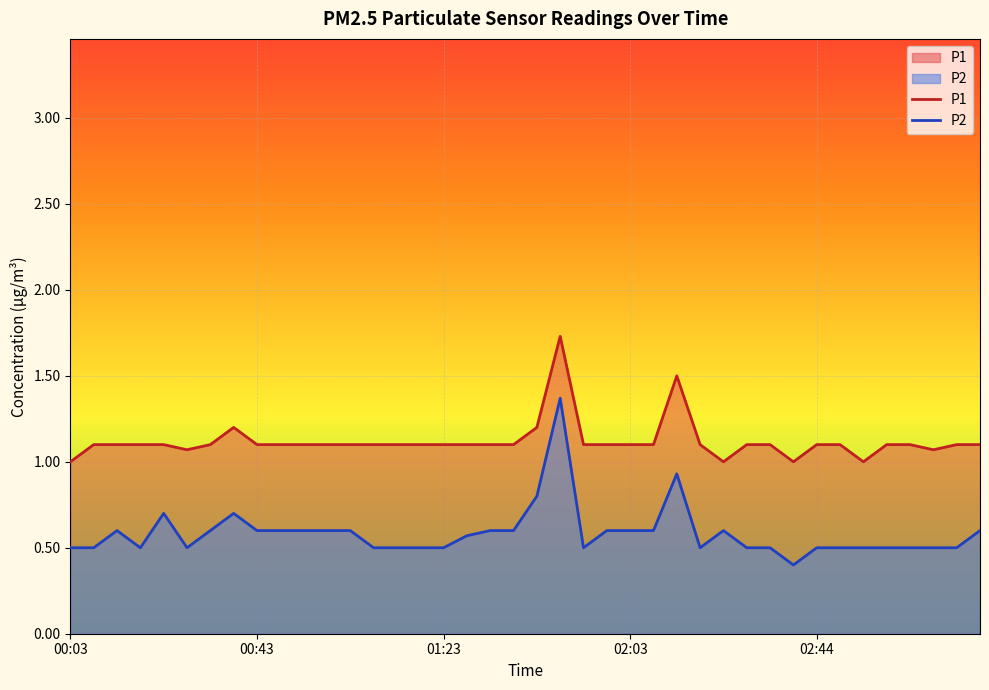

Which has a higher value, 29 or 15?

29